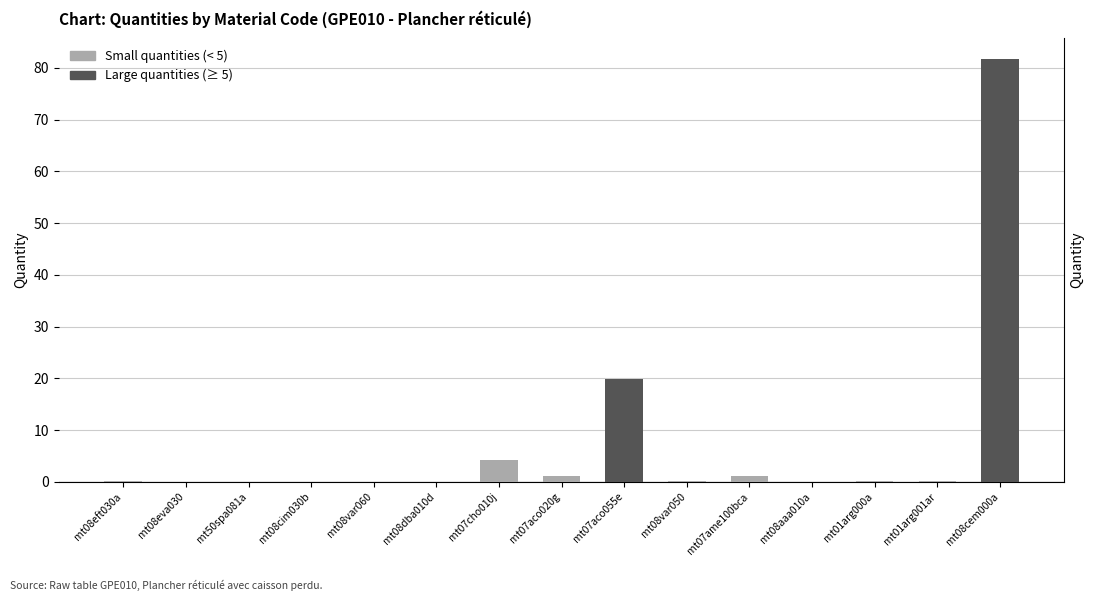

At which category is the sum across all series the highest?

mt08cem000a